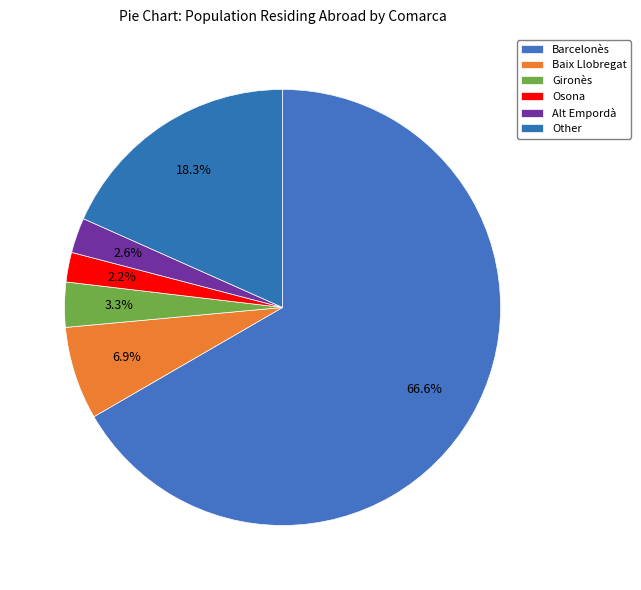

To the nearest percent, what portion does Alt Empordà represent?

3%